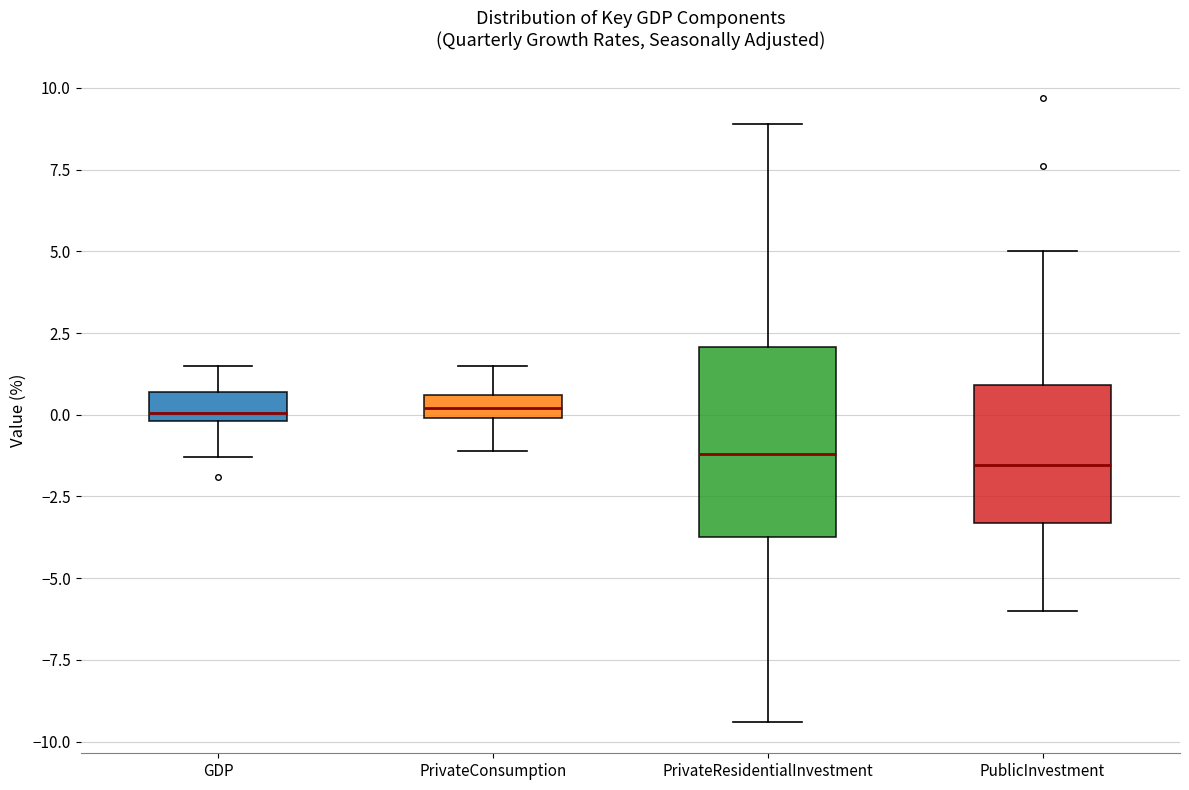

Which box is the tallest, from its lower edge to its upper edge?

PrivateResidentialInvestment